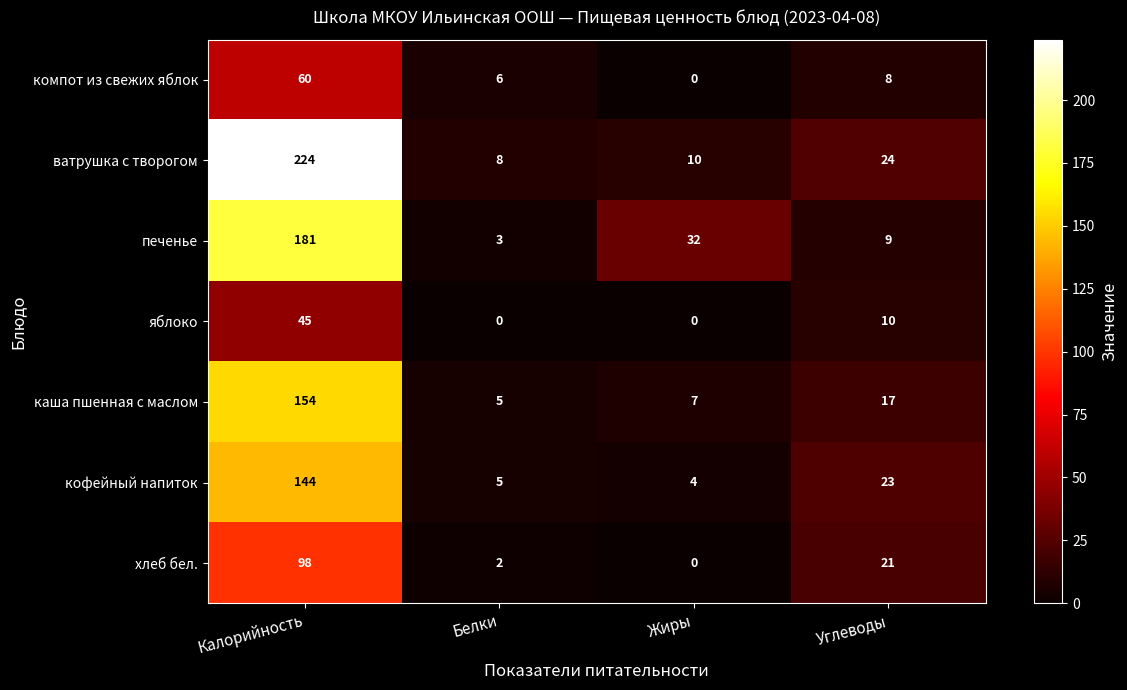

At Калорийность, list the series in order from smallest to largest.

яблоко, компот из свежих яблок, хлеб бел., кофейный напиток, каша пшенная с маслом, печенье, ватрушка с творогом